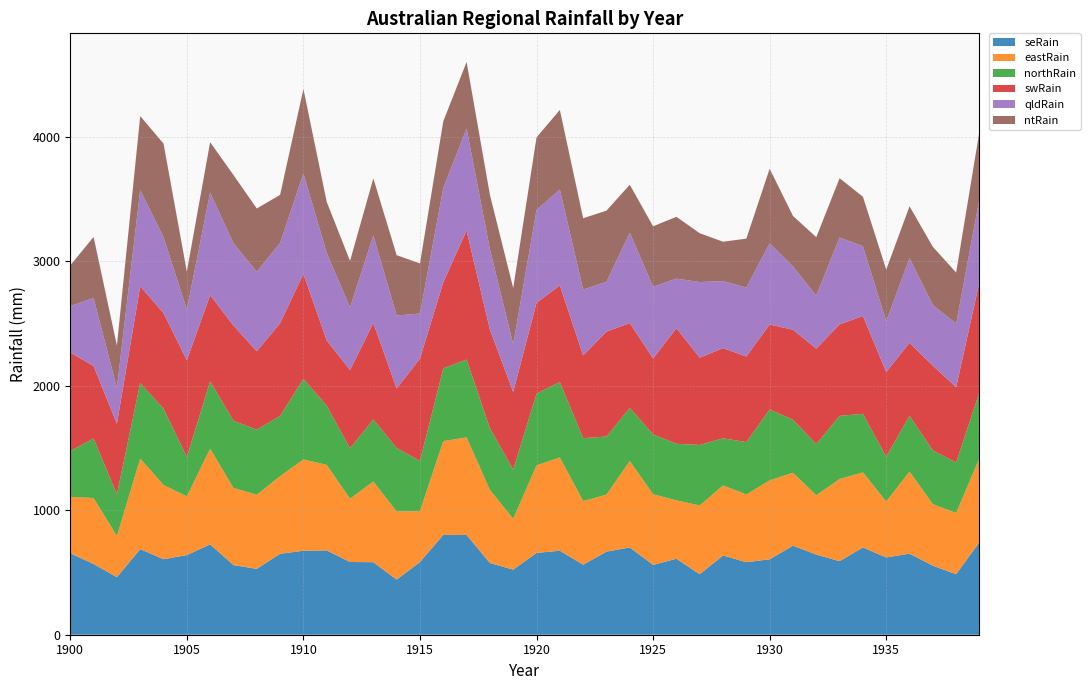

Reading left to right, list all the values displayed in this chart.

seRain: 654.7	568.2	462.3	688.0	606.5	639.9	726.0	559.3	529.2	650.5	674.7	677.8	584.5	582.7	442.7	583.9	802.4	802.0	576.4	522.7	657.5	674.8	562.9	667.6	701.2	560.9	610.6	486.1	636.9	582.6	606.4	715.4	643.9	590.9	701.3	620.8	651.8	554.8	486.1	744.7
eastRain: 453.4	530.7	330.5	727.6	596.4	472.1	769.0	620.0	595.6	623.4	733.8	687.1	508.6	648.6	548.1	409.1	753.7	783.9	587.4	409.3	703.7	749.8	511.2	458.2	695.3	568.0	469.0	552.5	562.9	544.6	633.8	586.3	476.6	660.4	603.4	449.7	659.2	494.1	492.5	674.8
northRain: 369.1	478.0	335.8	607.1	613.3	316.6	541.3	540.0	522.9	484.6	647.8	475.4	404.9	498.5	509.8	404.2	584.5	625.2	496.2	394.7	576.1	605.8	505.4	466.8	426.7	481.1	454.6	486.4	378.7	420.9	570.1	426.2	411.0	507.4	470.3	360.3	449.2	432.1	405.5	531.6
swRain: 790.0	582.9	566.5	777.1	768.5	777.1	692.7	764.9	630.3	744.8	842.9	524.6	629.0	775.1	478.1	821.7	691.3	1037.0	791.9	624.1	729.5	776.7	664.8	843.1	681.2	610.4	928.6	701.2	724.4	687.9	682.4	722.9	767.3	735.3	786.6	680.1	585.7	681.0	605.3	883.9
qldRain: 373.9	545.2	288.6	773.9	609.5	408.2	824.0	661.0	638.7	645.3	807.7	702.7	502.7	704.1	586.3	362.4	757.4	820.1	645.8	383.8	746.8	771.3	529.0	400.6	726.0	576.0	398.8	607.8	538.8	553.4	653.0	509.2	426.0	698.4	560.8	408.1	679.8	487.2	510.7	668.6
ntRain: 326.7	491.6	340.1	593.8	752.5	304.3	404.8	548.8	508.6	385.9	678.6	410.8	374.1	458.2	485.1	402.3	536.2	534.5	437.4	450.8	582.9	638.7	573.4	571.6	385.7	485.7	496.9	392.3	316.5	393.5	599.0	405.5	469.6	476.0	397.5	415.0	417.2	467.9	410.5	543.6